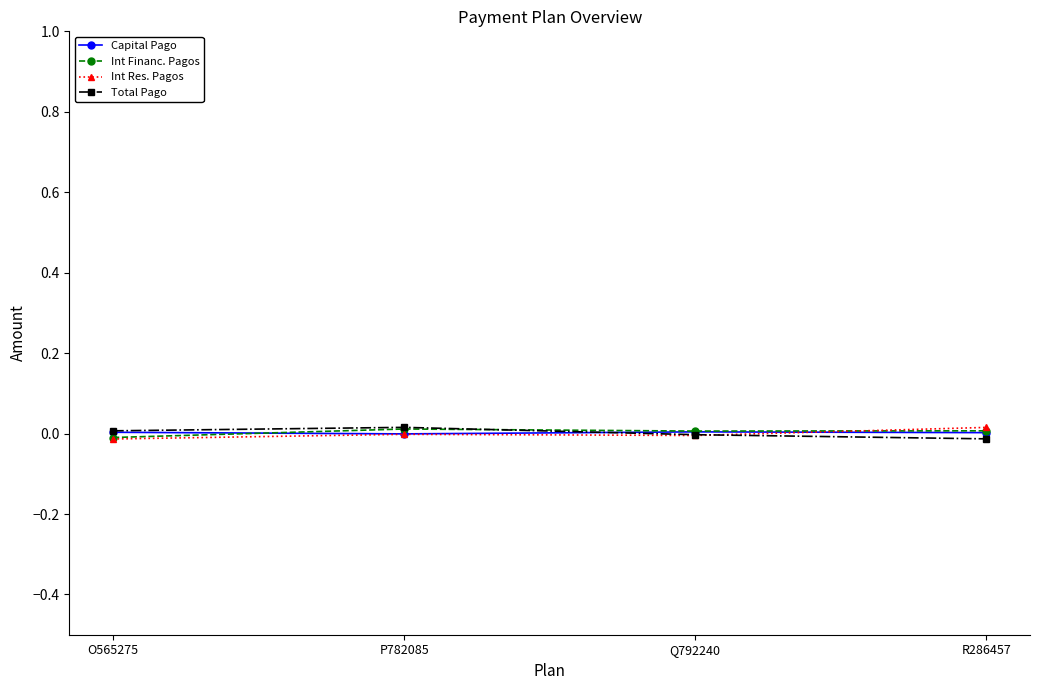

At which label does Int Financ. Pagos reach its minimum?

O565275